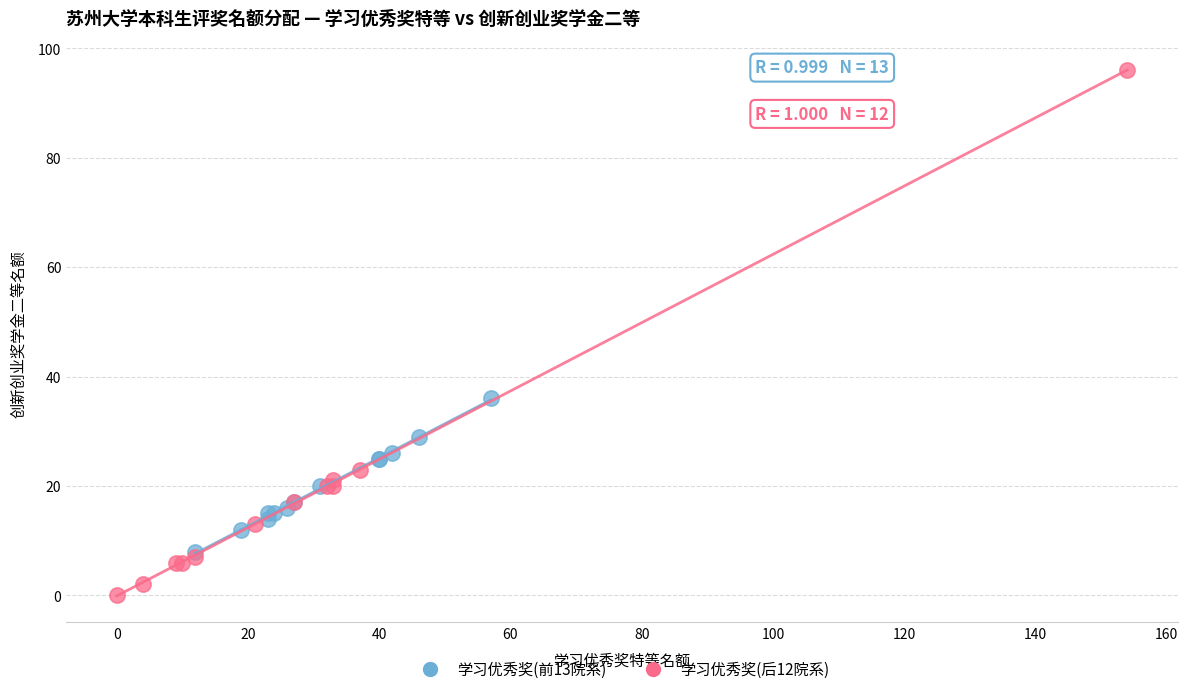

Which series contains the highest Y value?

学习优秀奖(后12院系)